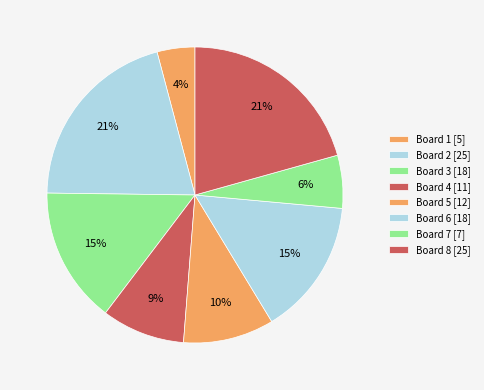

Count the number of slices in the pie.

8